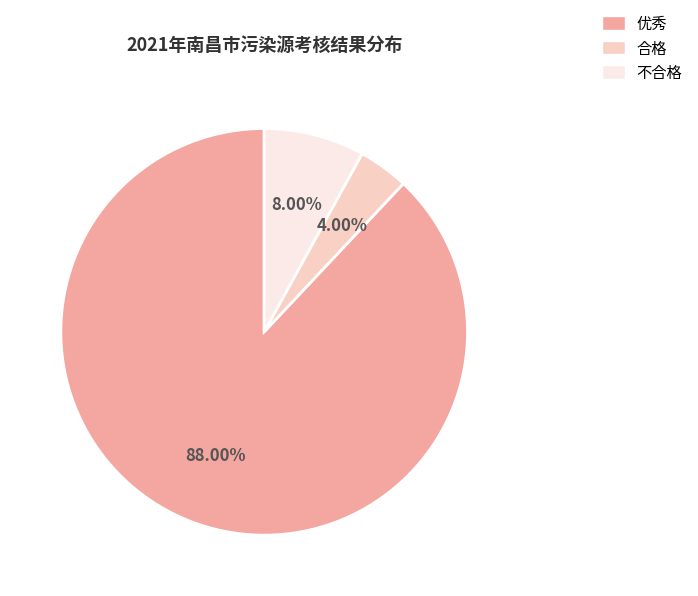

The 优秀 slice represents 88% of the pie. True or false?

True